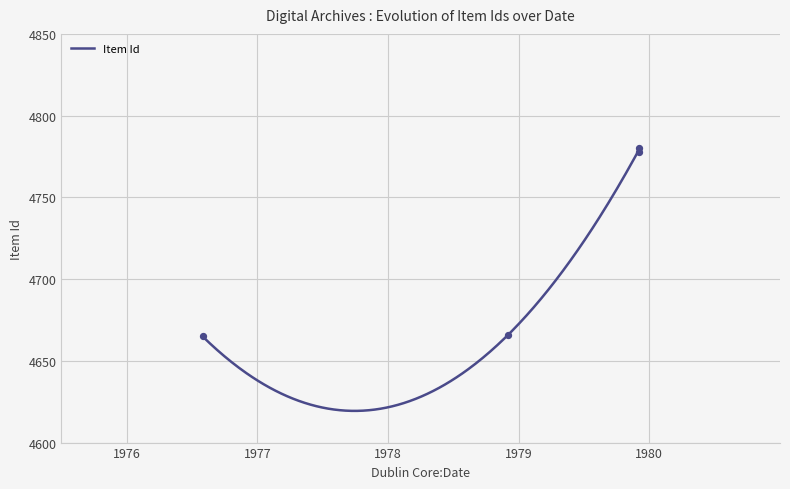

Between 1978-12 and 1979-12, which is larger?

1979-12